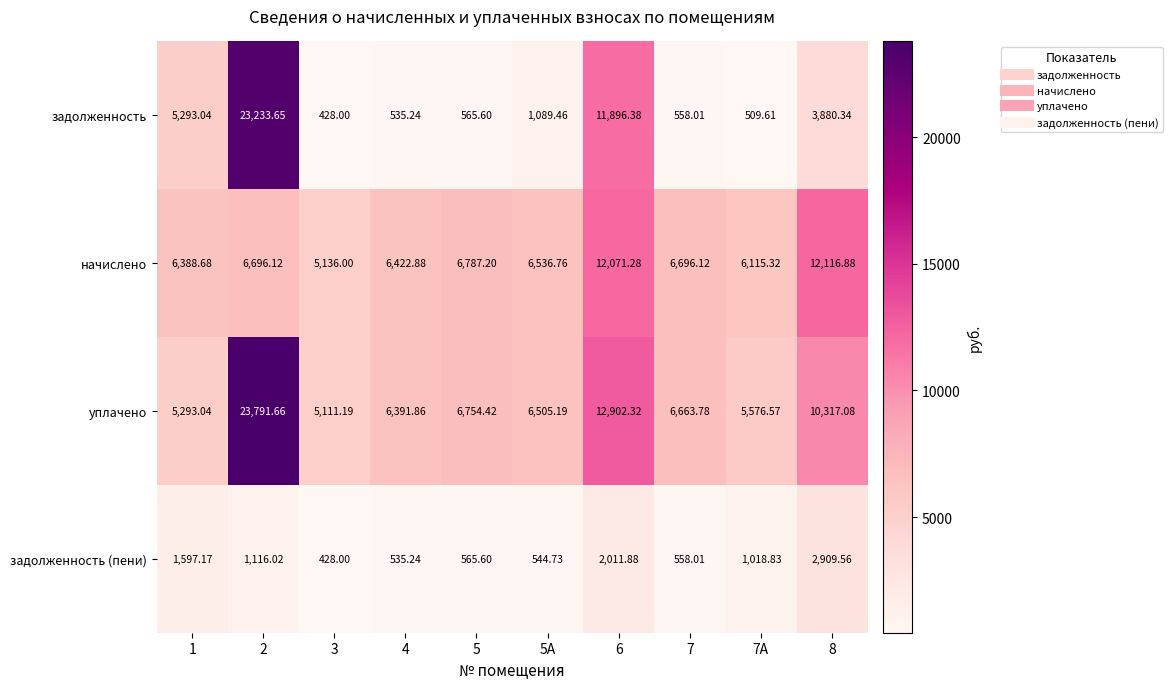

Rank the series by their average value, from highest to lowest.

уплачено, начислено, задолженность, задолженность (пени)